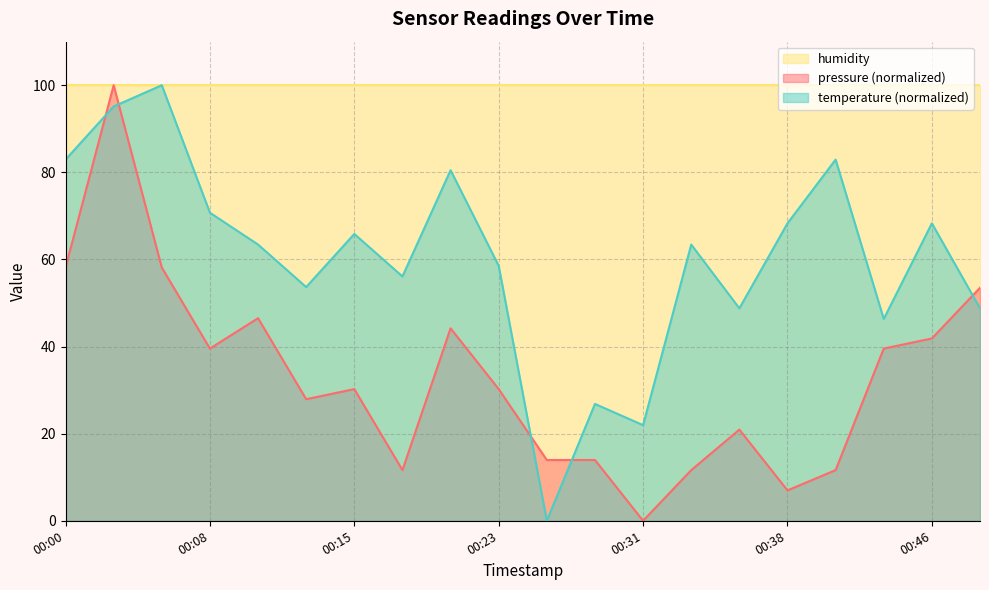

What is the difference between the highest and lowest values at 00:08?

60.5